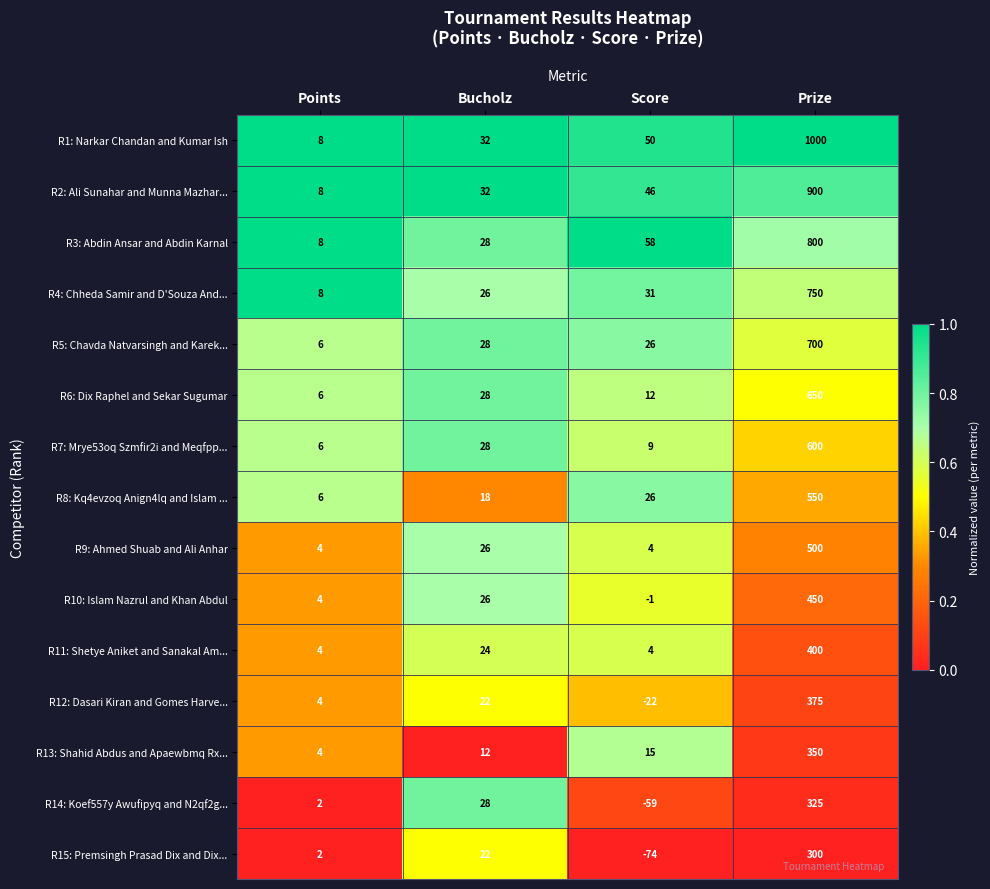

Rank the series by their maximum value, from lowest to highest.

R15: Premsingh Prasad Dix and Dix..., R14: Koef557y Awufipyq and N2qf2g..., R13: Shahid Abdus and Apaewbmq Rx..., R12: Dasari Kiran and Gomes Harve..., R11: Shetye Aniket and Sanakal Am..., R10: Islam Nazrul and Khan Abdul, R9: Ahmed Shuab and Ali Anhar, R8: Kq4evzoq Anign4lq and Islam ..., R7: Mrye53oq Szmfir2i and Meqfpp..., R6: Dix Raphel and Sekar Sugumar, R5: Chavda Natvarsingh and Karek..., R4: Chheda Samir and D'Souza And..., R3: Abdin Ansar and Abdin Karnal, R2: Ali Sunahar and Munna Mazhar..., R1: Narkar Chandan and Kumar Ish